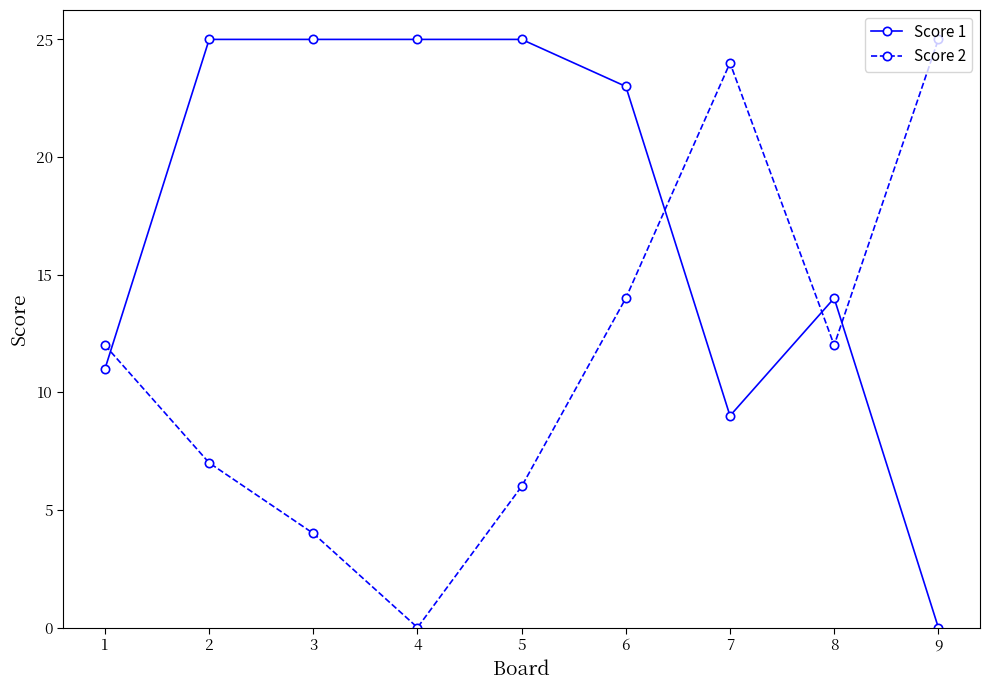

In Score 2, how many points are lower than both neighbors (excluding endpoints)?

2